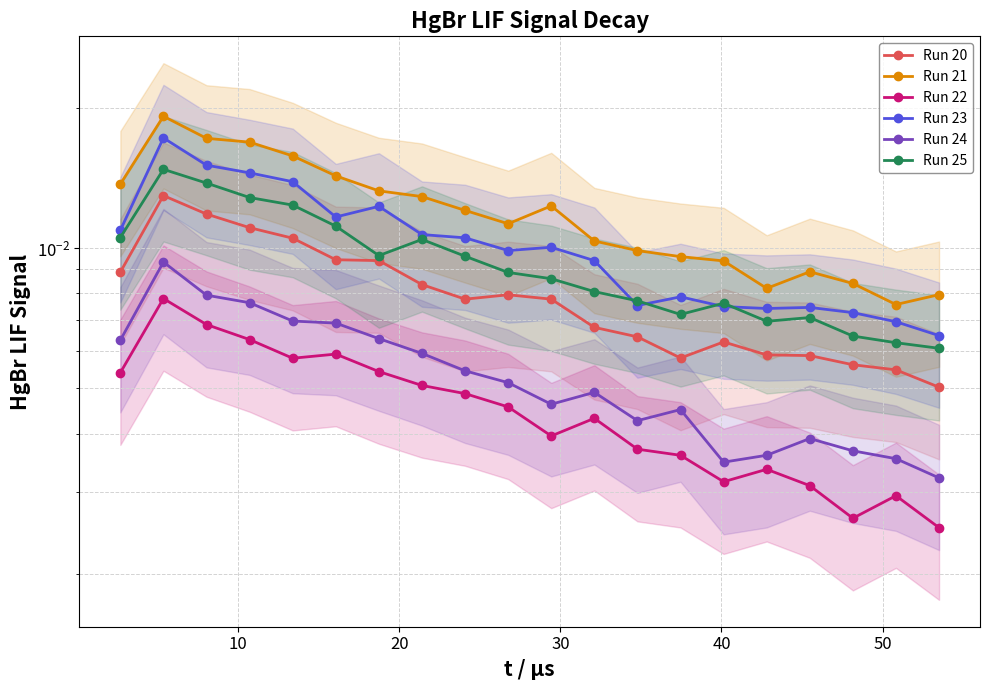

How many interior local valleys does the Run 25 series have?

3